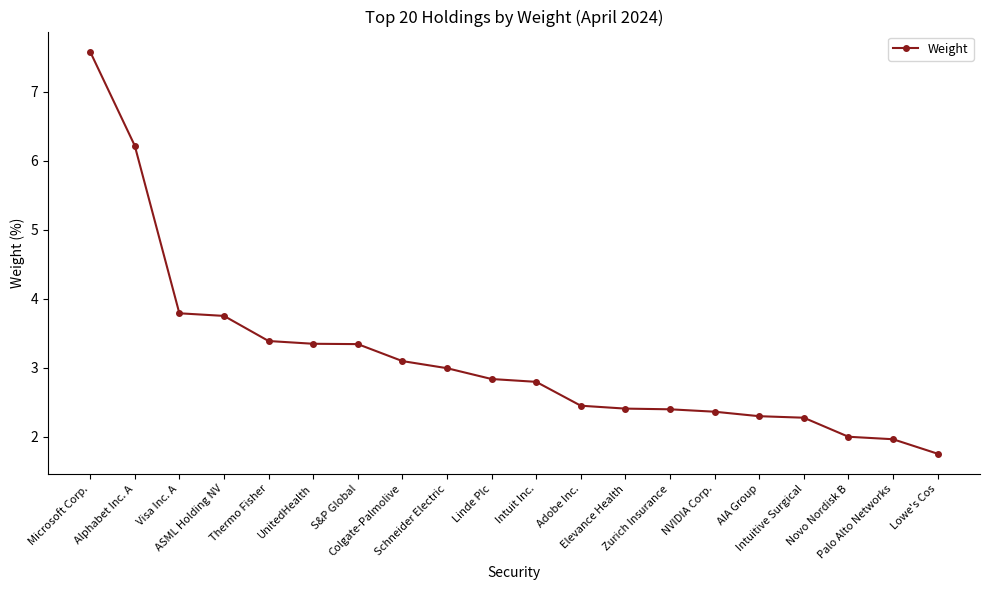

What is the smallest value displayed?

1.8